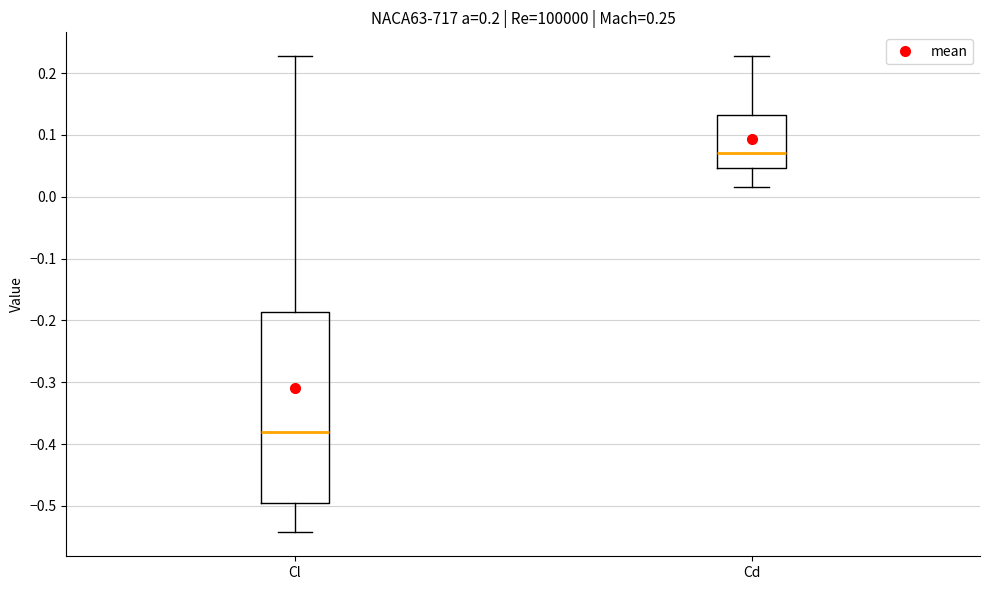

Reading left to right, transcribe this box plot: for each box, give where its median line is, the range the box spans, and where its two whiskers end, as read against the y-axis. The values are not printed on the chart, so give them approximately, as read against the axis.

Cl: median -0.38, box -0.50 to -0.19, whiskers -0.54 to 0.23
Cd: median 0.07, box 0.05 to 0.13, whiskers 0.02 to 0.23